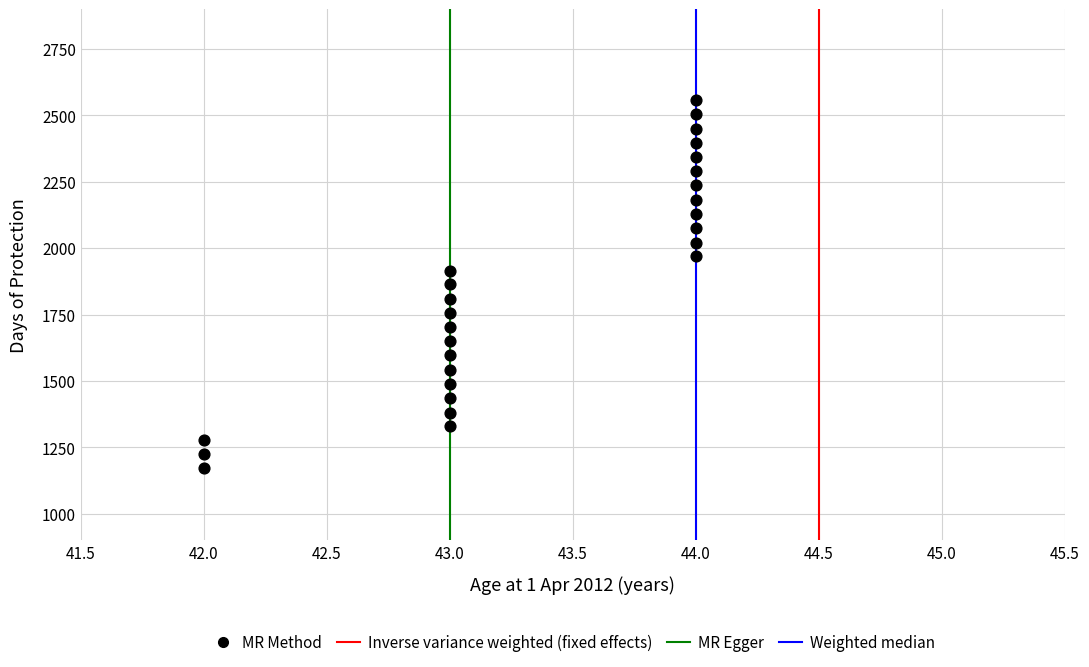

What is the range of Y values (max minus min)?

1386